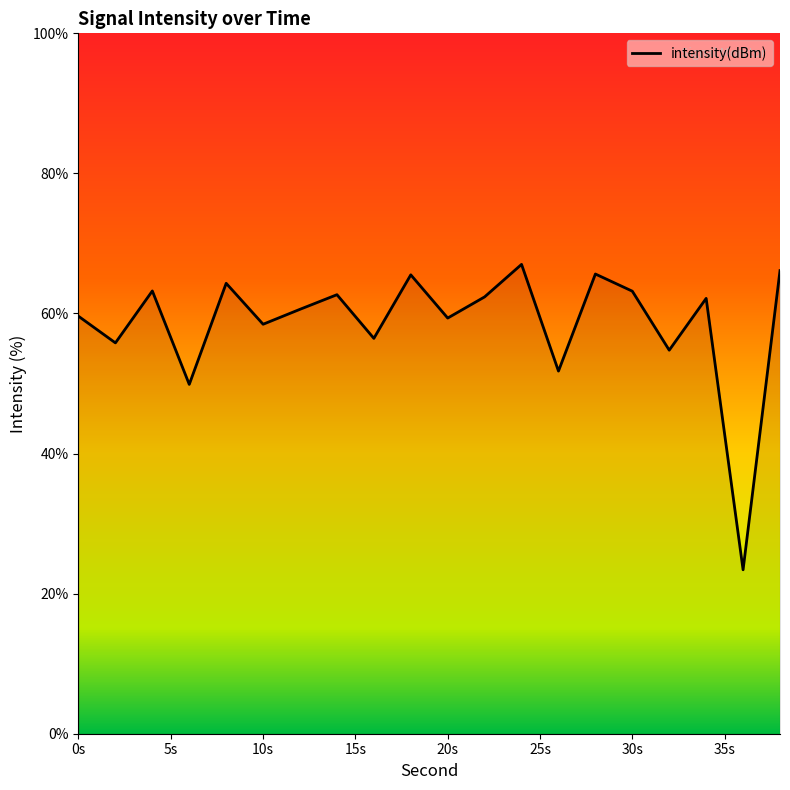

What is the sum of all values?

1172.3